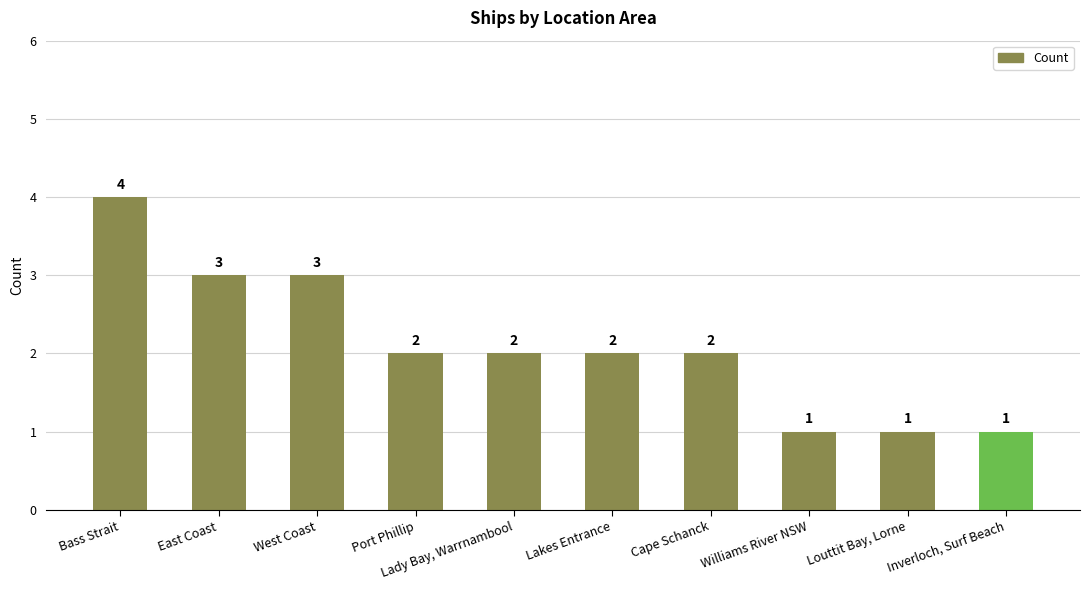

Reading right to left, what are all the values shown in this chart?

Inverloch, Surf Beach=1	Louttit Bay, Lorne=1	Williams River NSW=1	Cape Schanck=2	Lakes Entrance=2	Lady Bay, Warrnambool=2	Port Phillip=2	West Coast=3	East Coast=3	Bass Strait=4